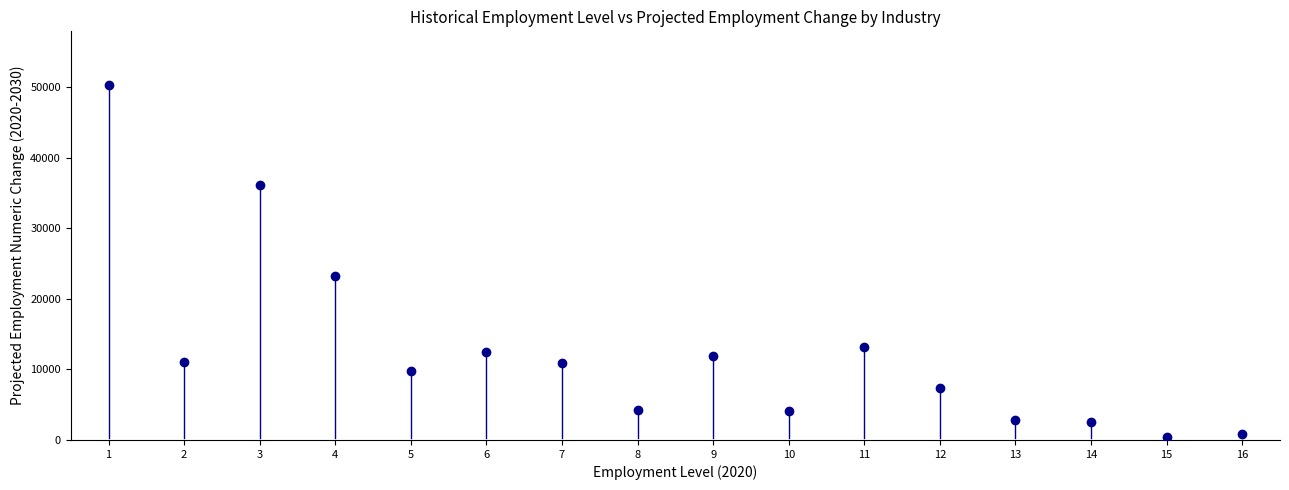

What Y value in the scatter plot is closest to 25371?

23186